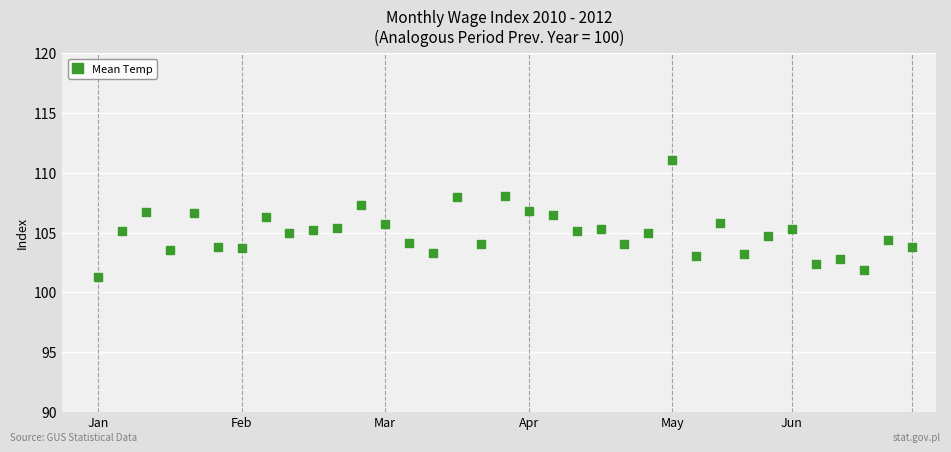

What is the range of Y values (max minus min)?

9.8